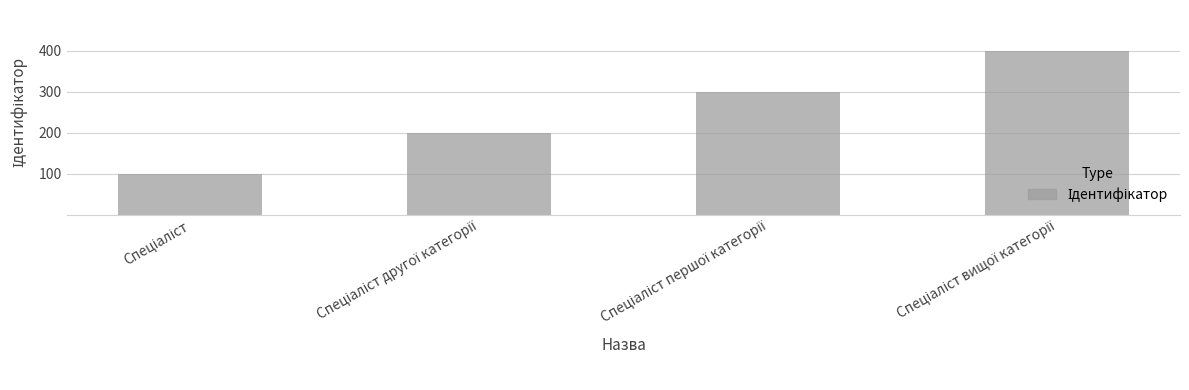

Rank the categories by value from lowest to highest.

Спеціаліст, Спеціаліст другої категорії, Спеціаліст першої категорії, Спеціаліст вищої категорії